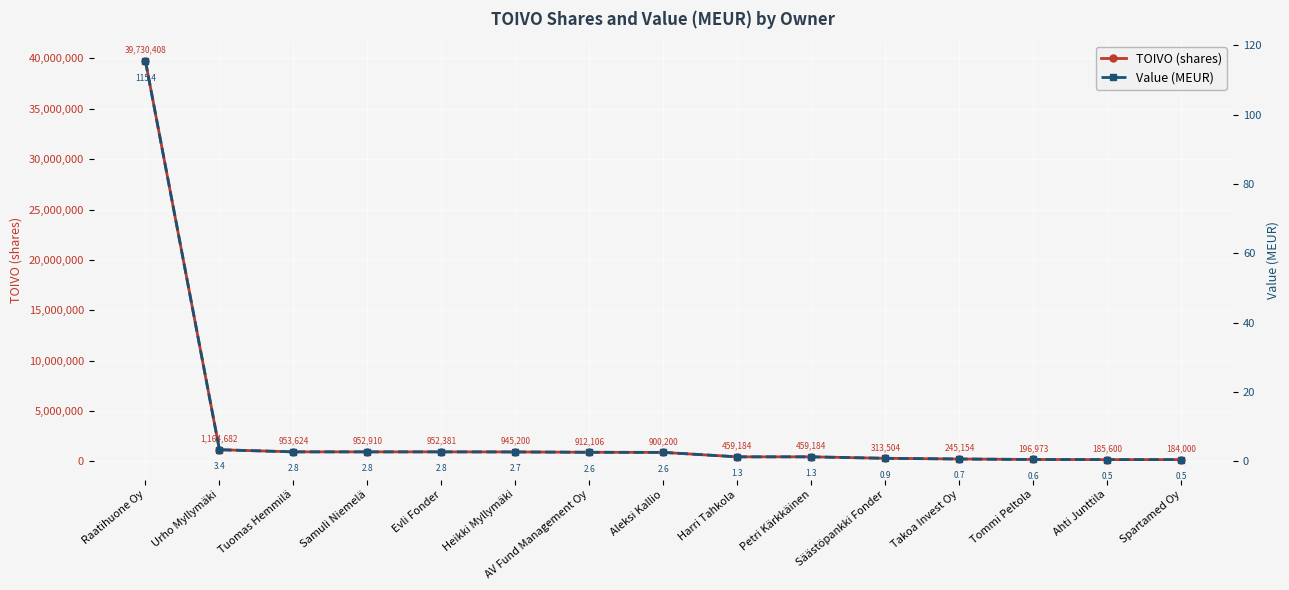

What value does the Value (MEUR) series have at Takoa Invest Oy?

0.7